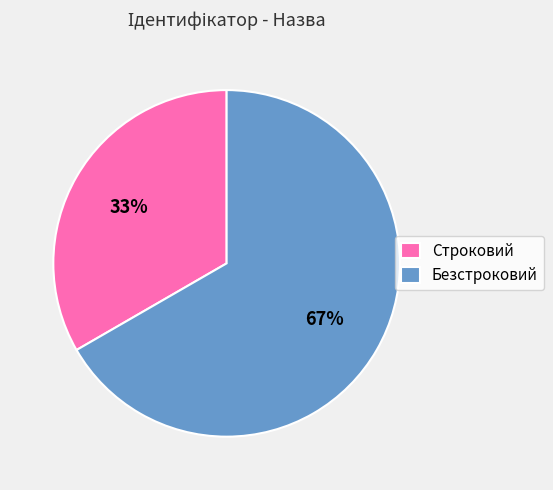

Do Строковий and Безстроковий together represent more than half of the pie?

Yes